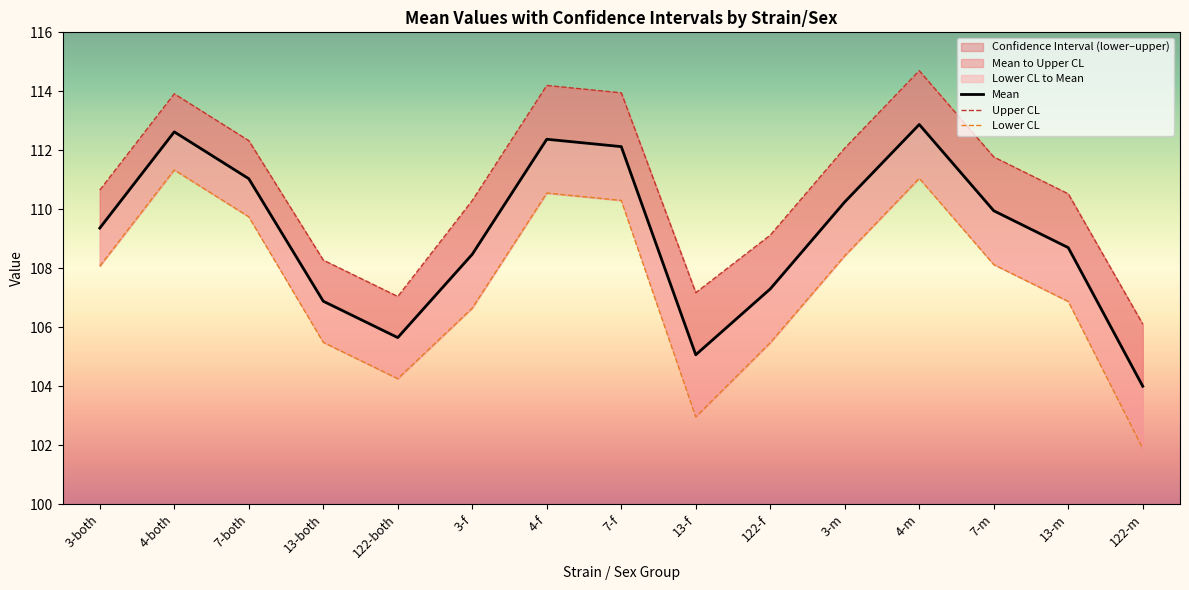

At which label does uppercl first exceed 110?

3-both